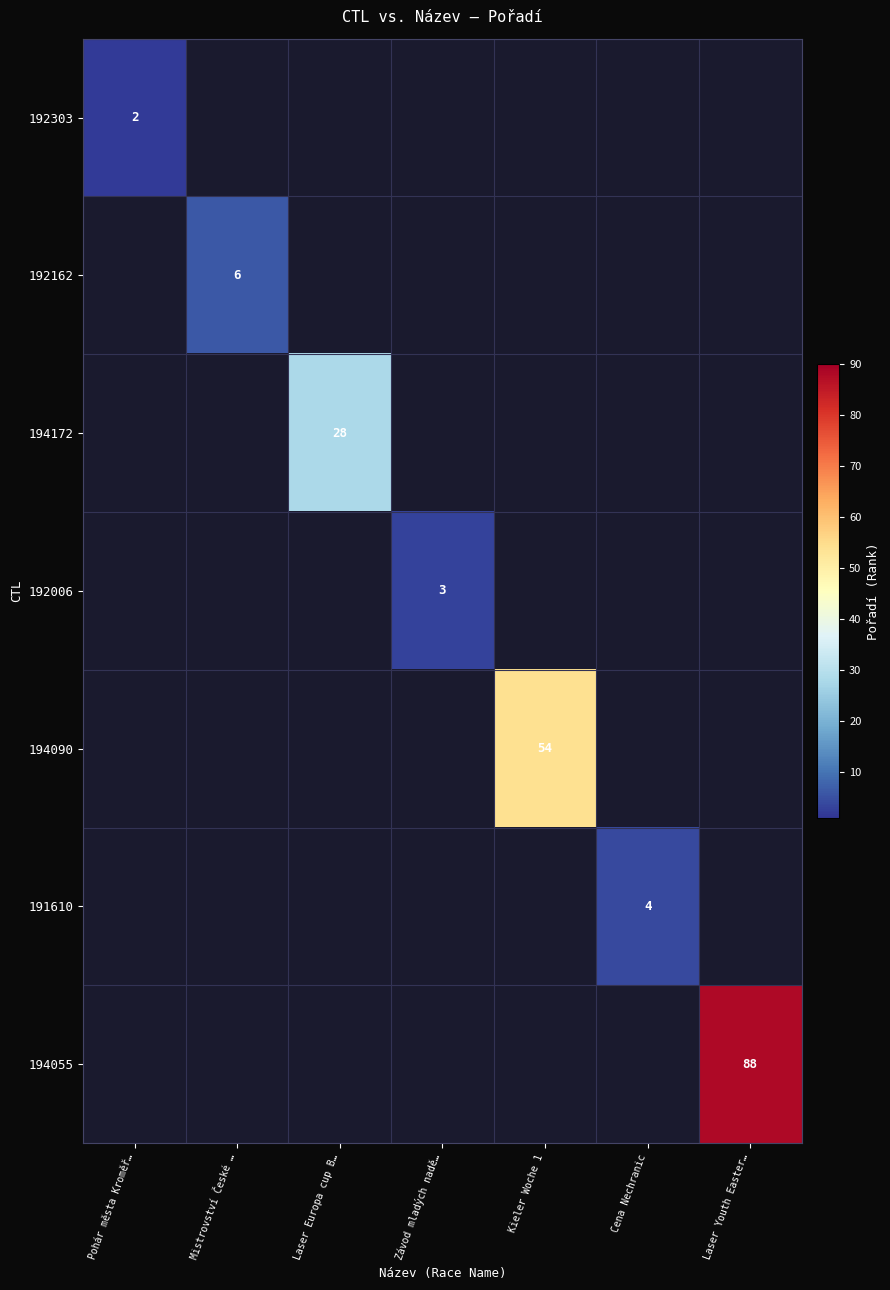

At which category does the chart reach its minimum across all series?

Pohár města Kroměř…